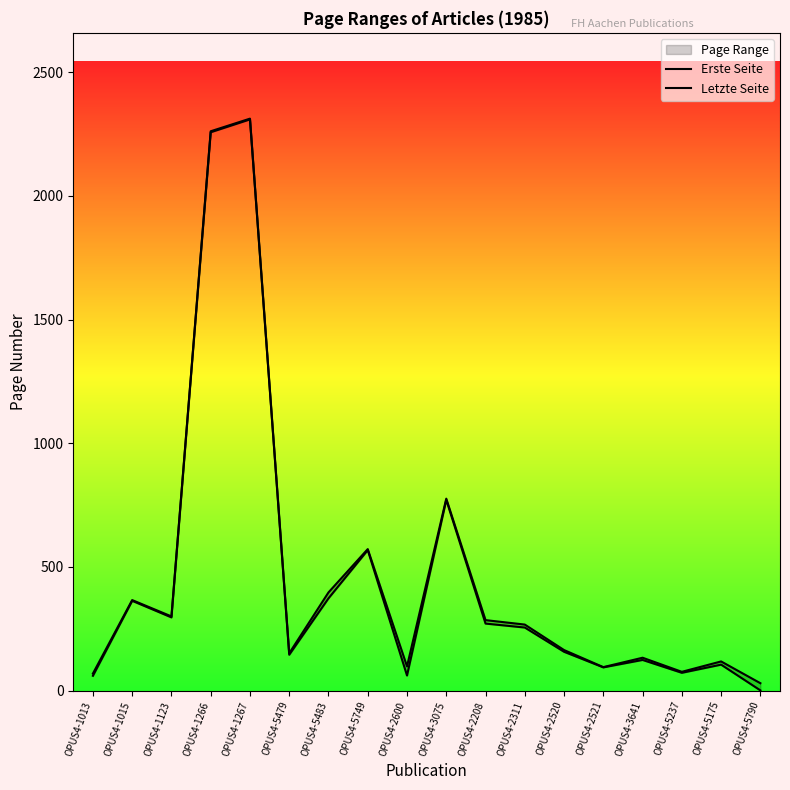

Rank the series by their maximum value, from highest to lowest.

Letzte Seite, Erste Seite